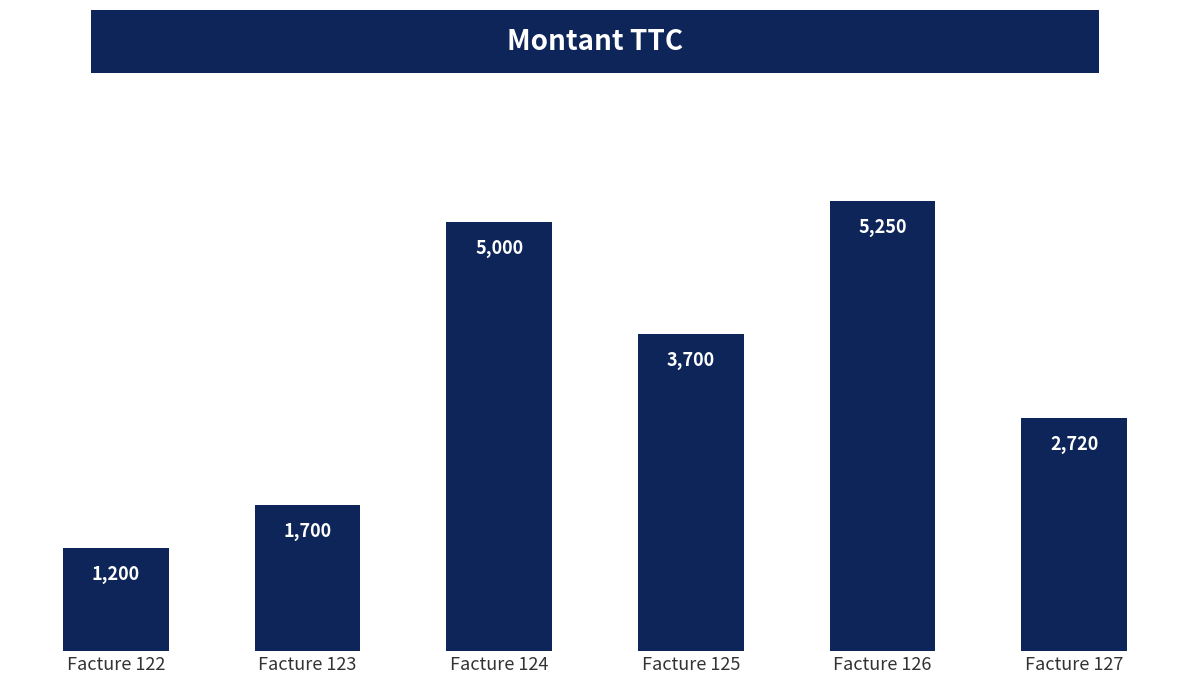

What is the value of the 2nd bar from the left?

1700